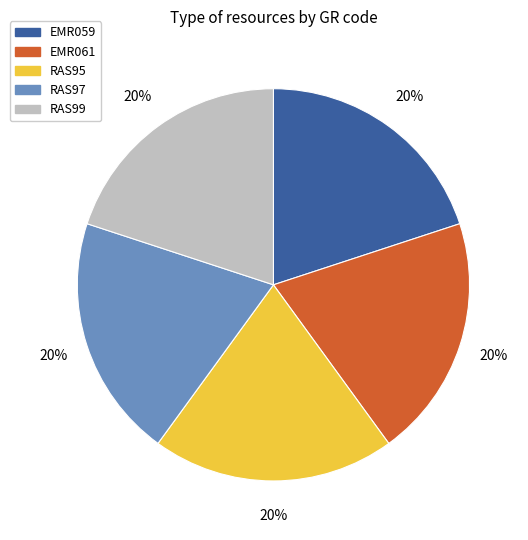

The RAS97 slice represents 6% of the pie. True or false?

False